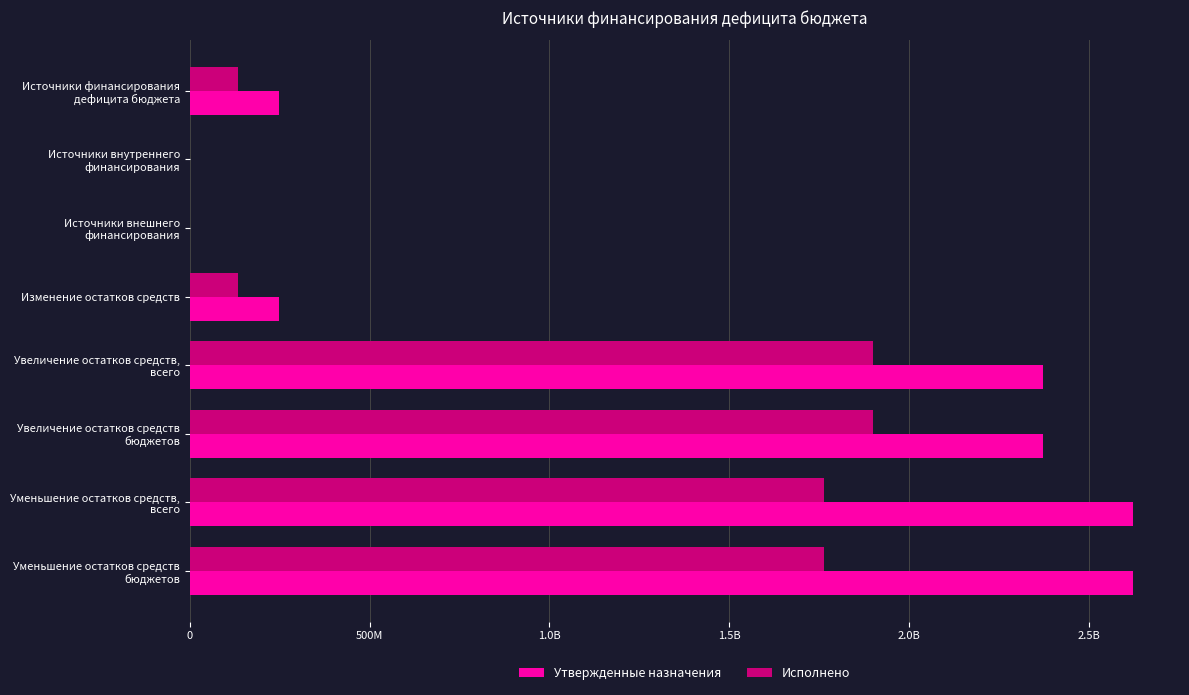

What are all the series names shown in the legend?

Утвержденные назначения, Исполнено